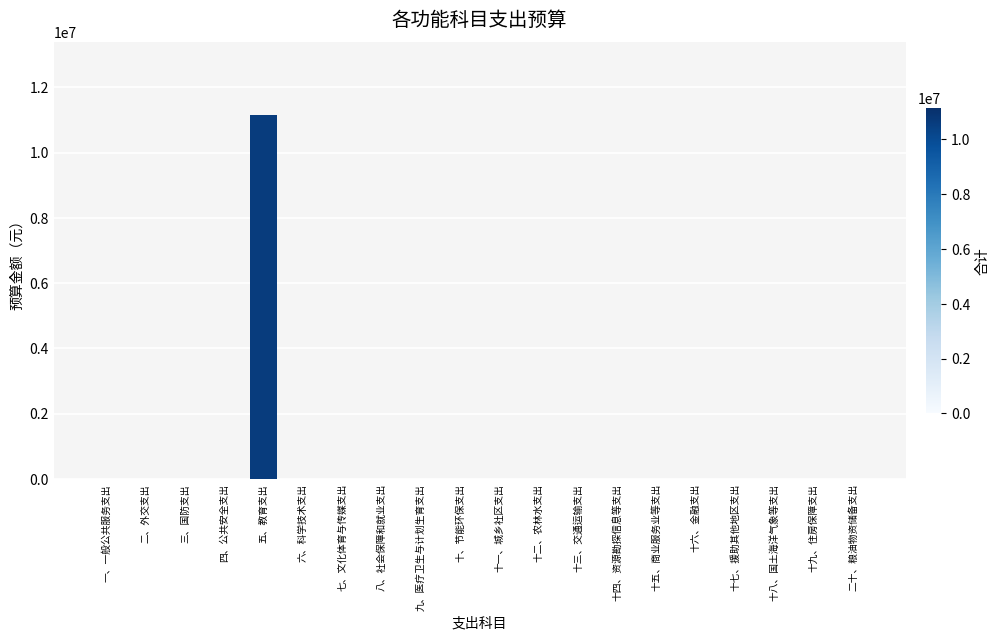

Which category has the highest value across all series?

五、教育支出